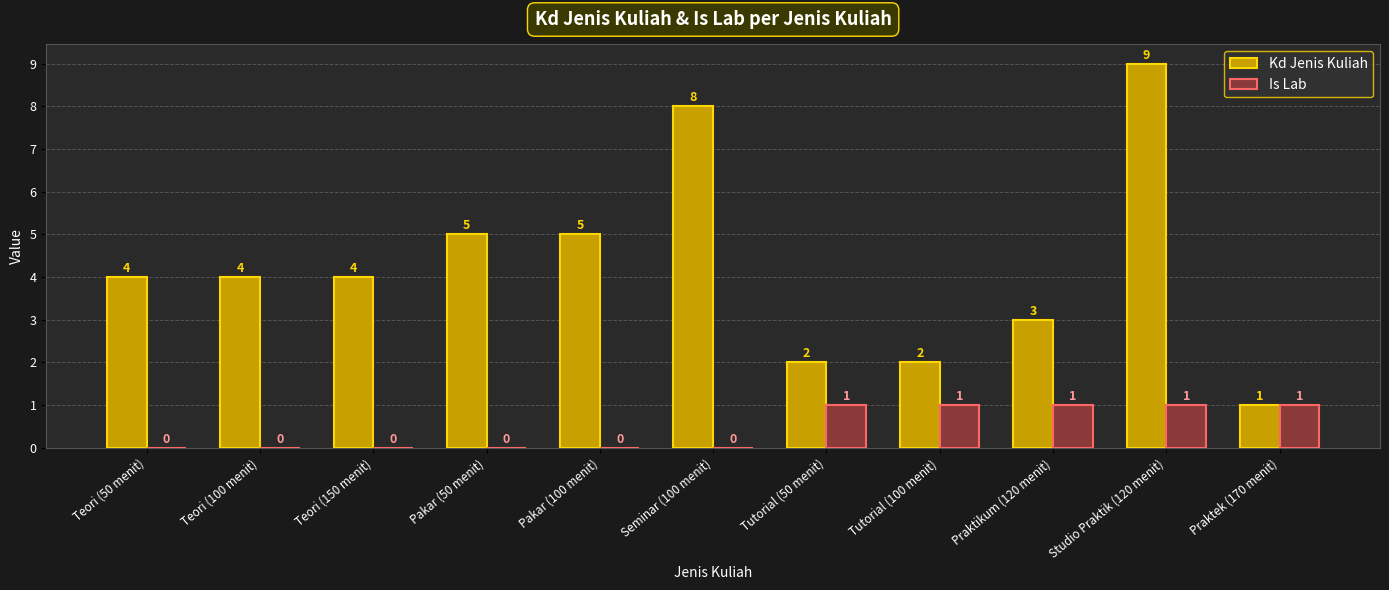

Is it true that Kd Jenis Kuliah equals 9 at Studio Praktik (120 menit)?

True